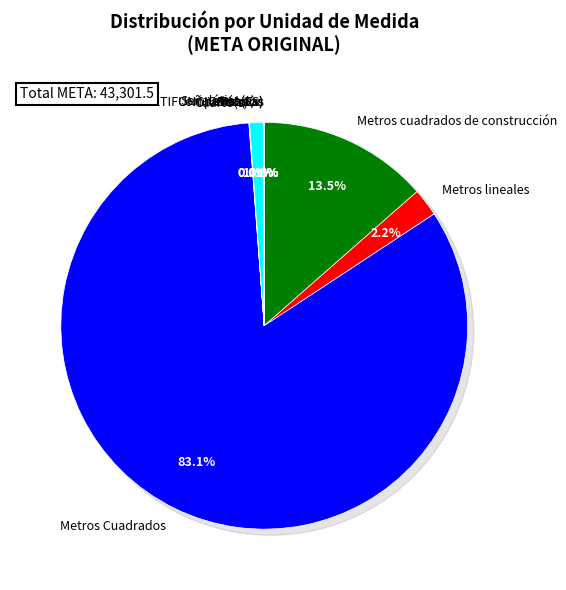

Do Vehículos and Computadoras together represent more than half of the pie?

No